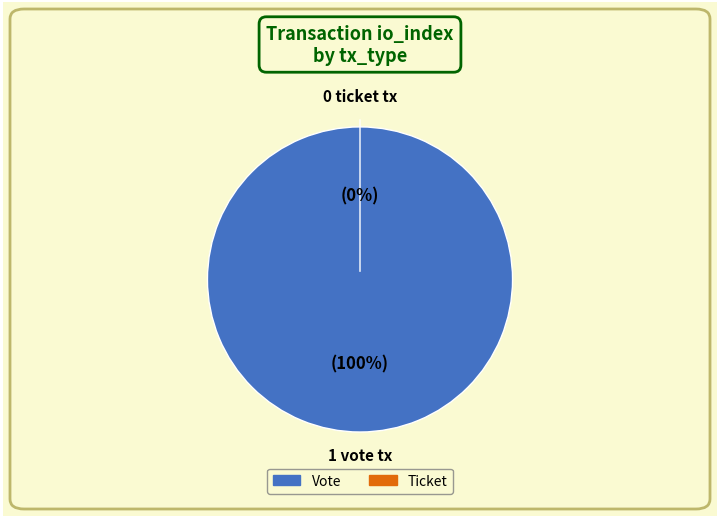

Is there a majority slice in this chart?

Yes